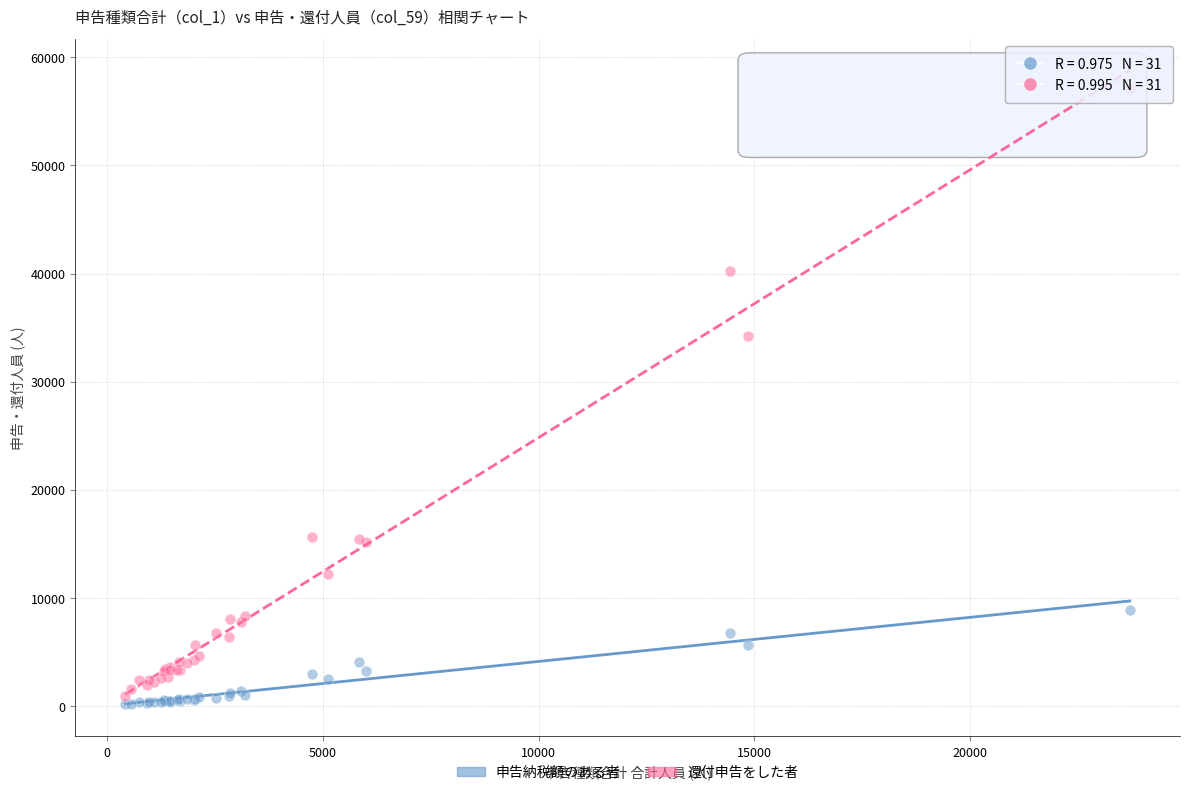

Across all series, what Y value is closest to 28580?

34239